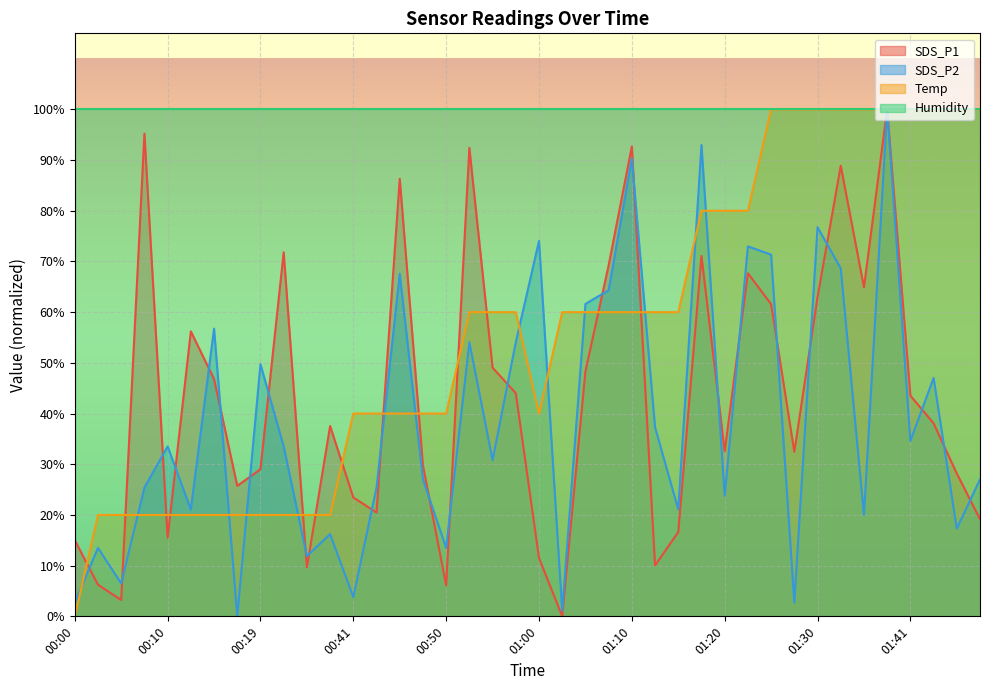

At which category is the sum across all series the highest?

01:38